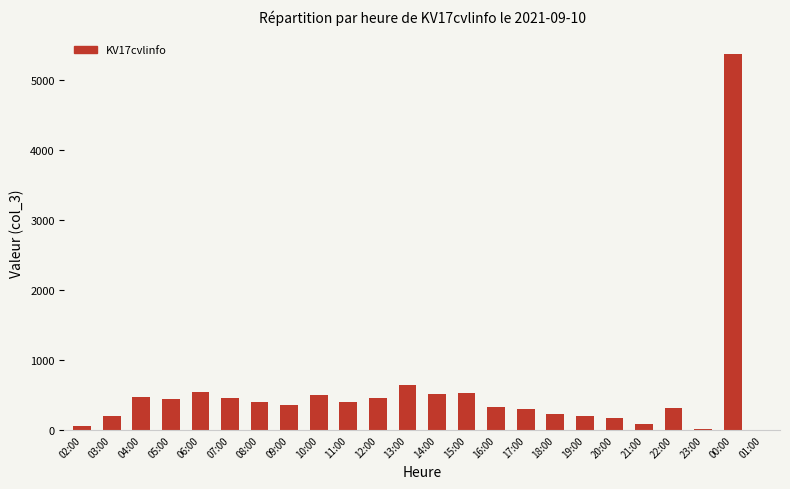

Is it true that the value at 20:00 is 166?

True